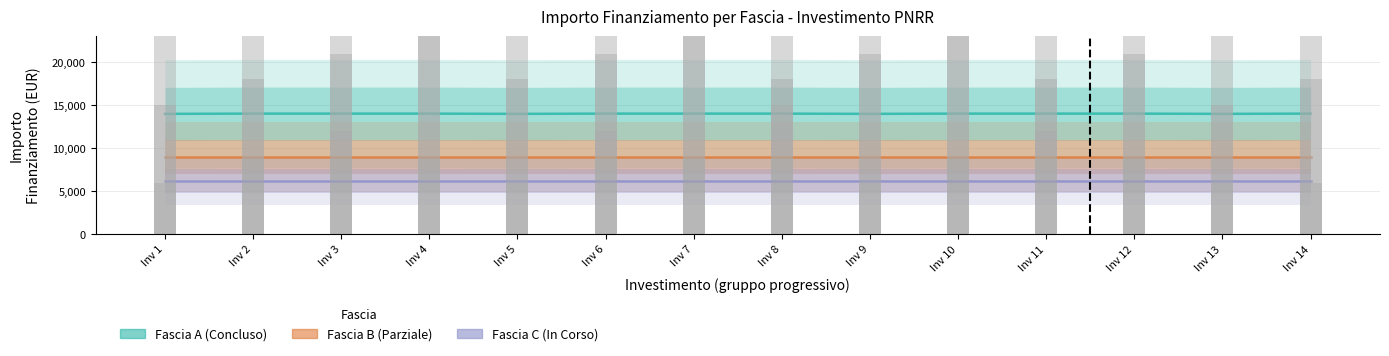

Rank the series by their average value, from highest to lowest.

Fascia A, Fascia B, Fascia C